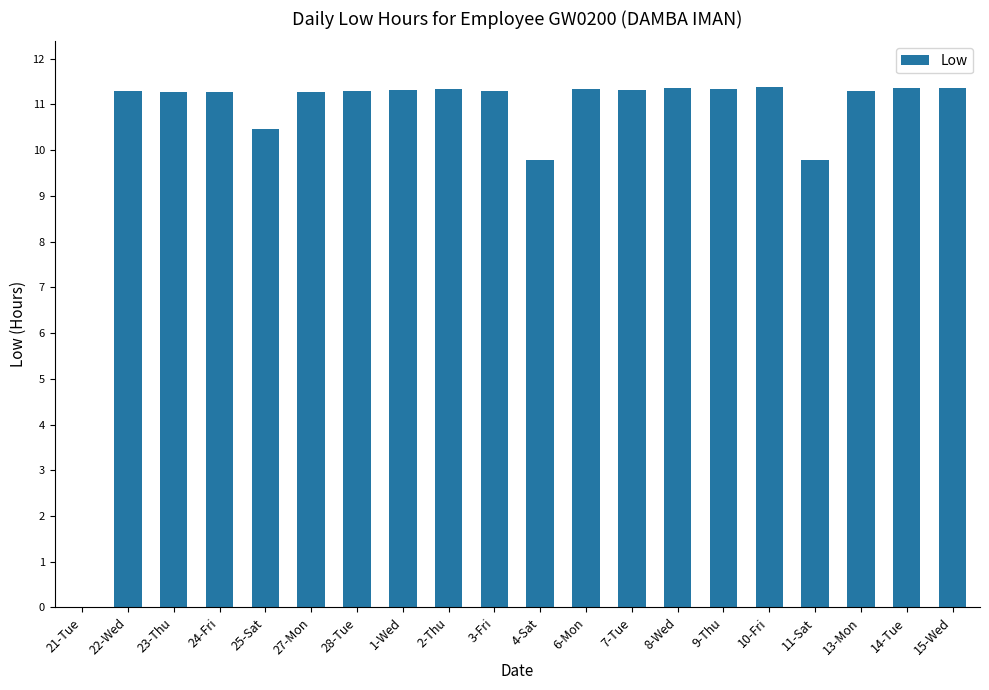

What is the greatest value displayed?

11.4